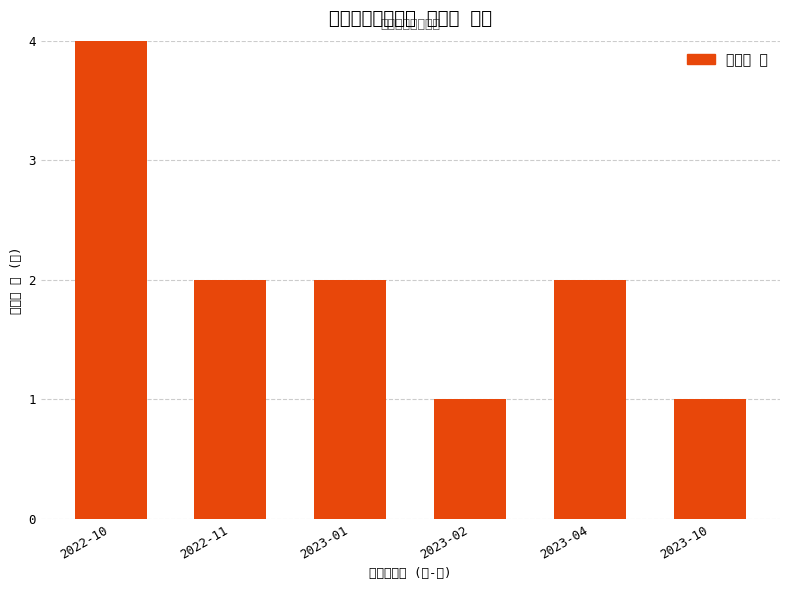

List the labels in order of value, smallest first.

2023-02, 2023-10, 2022-11, 2023-01, 2023-04, 2022-10